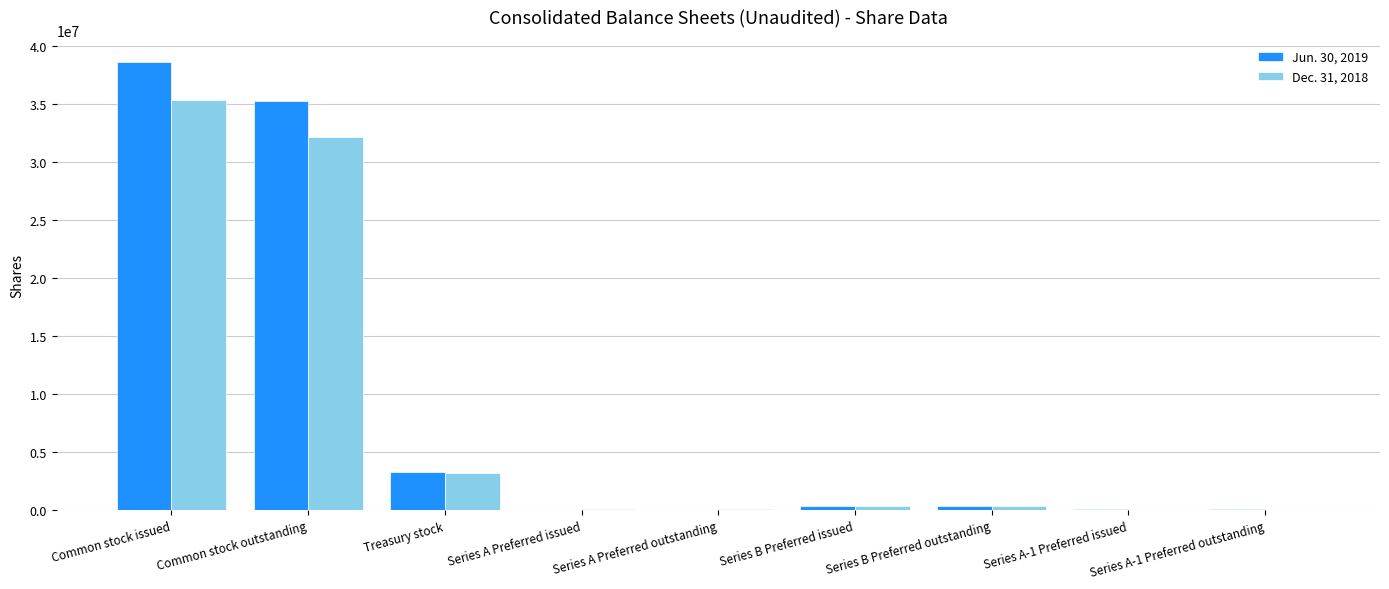

At which label does Jun. 30, 2019 reach its peak?

Common stock issued